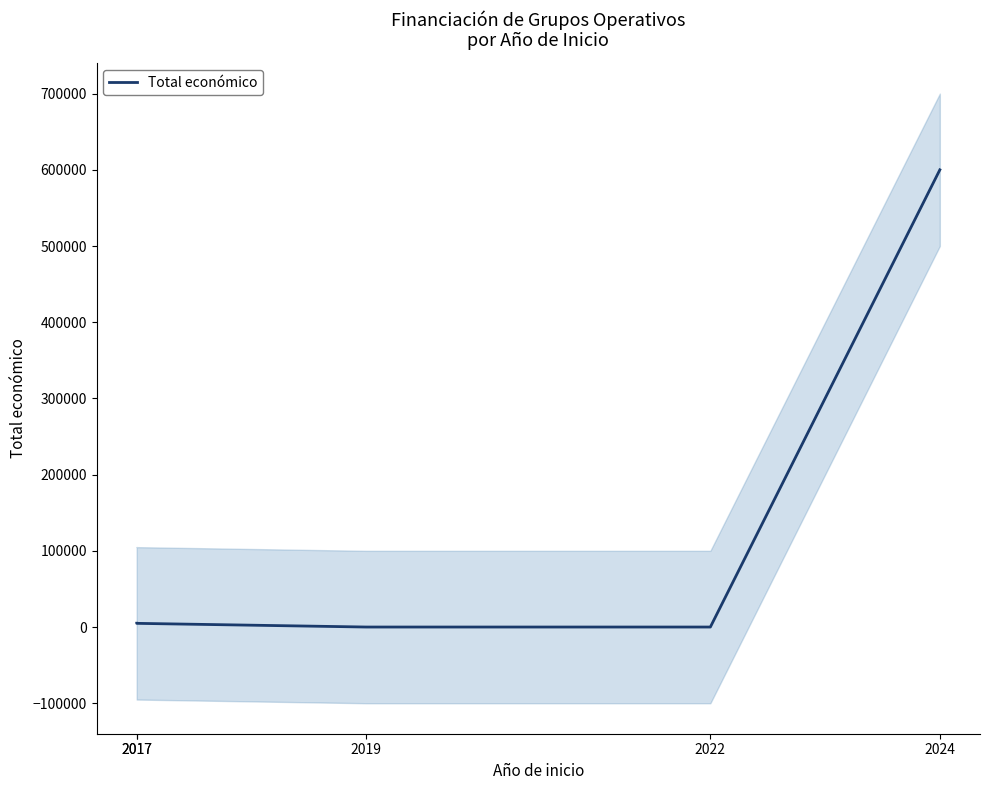

What is the difference between the maximum and minimum values?

599986